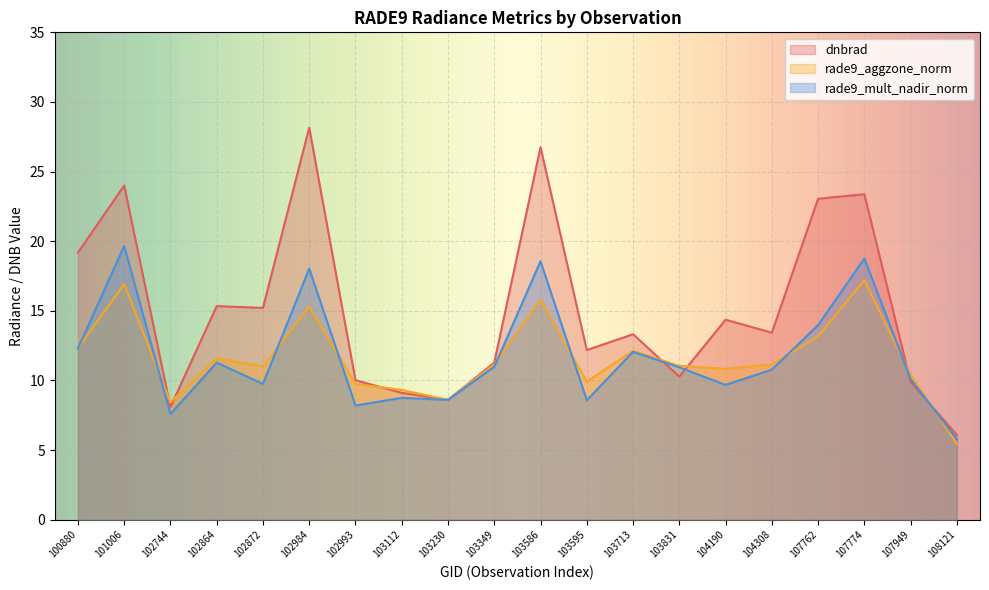

What is the value of the rade9_aggzone_norm point at the 2nd from the left?

16.9